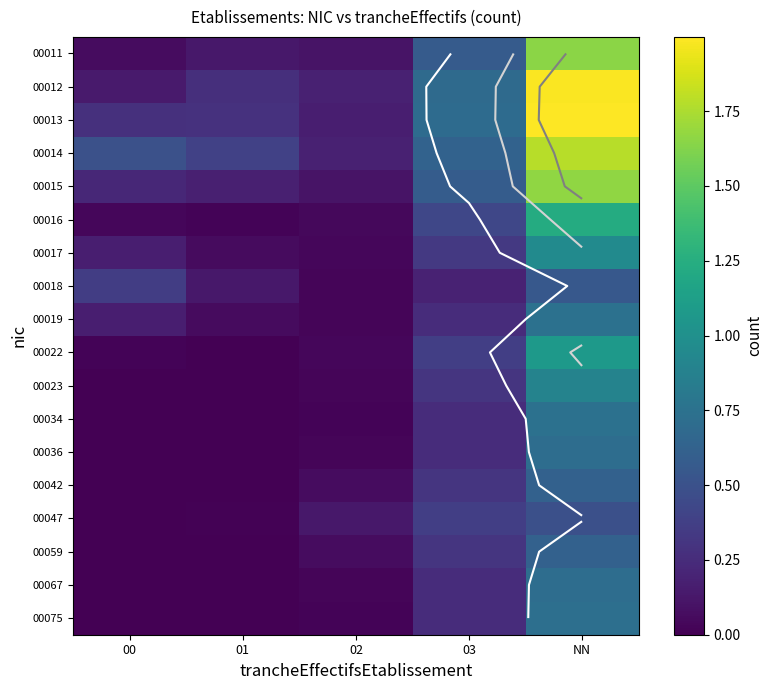

Between 02 and 01, which is larger?

01